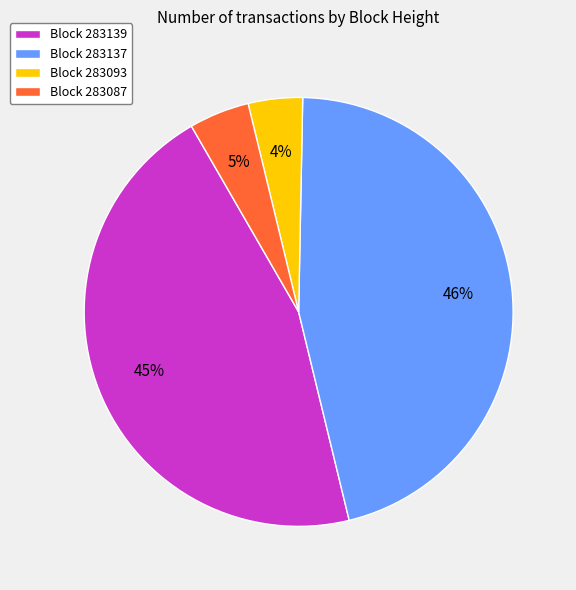

Is there a majority slice in this chart?

No